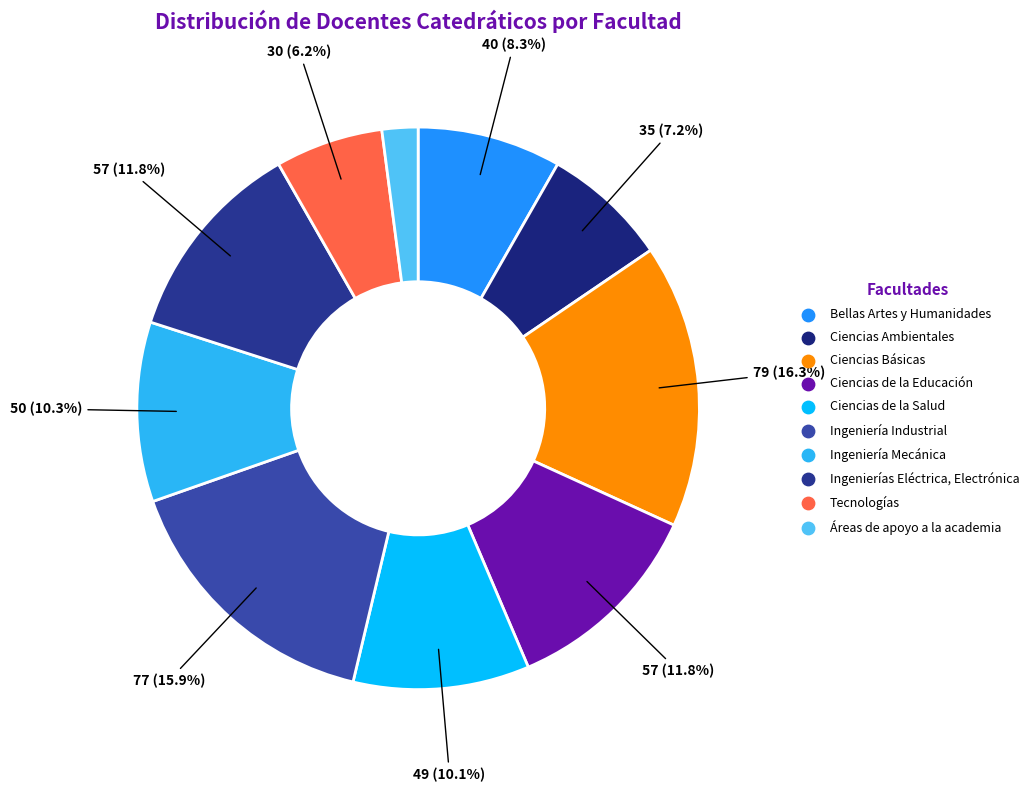

Which slice is the smallest?

Áreas de apoyo a la academia